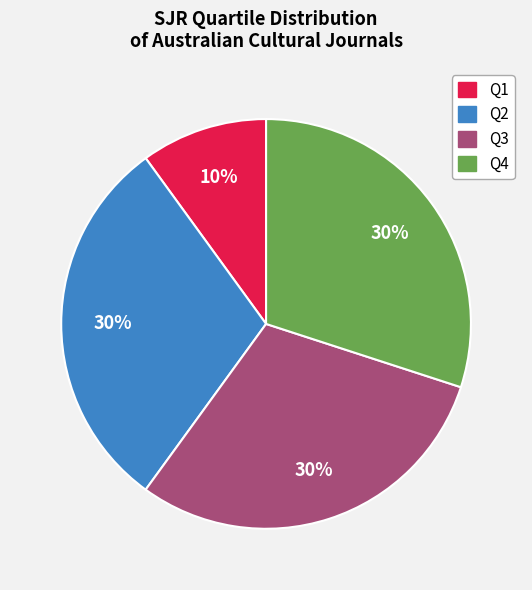

Does any single category account for the majority?

No